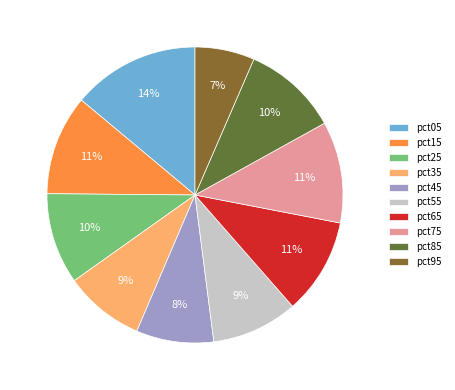

Is there a majority slice in this chart?

No